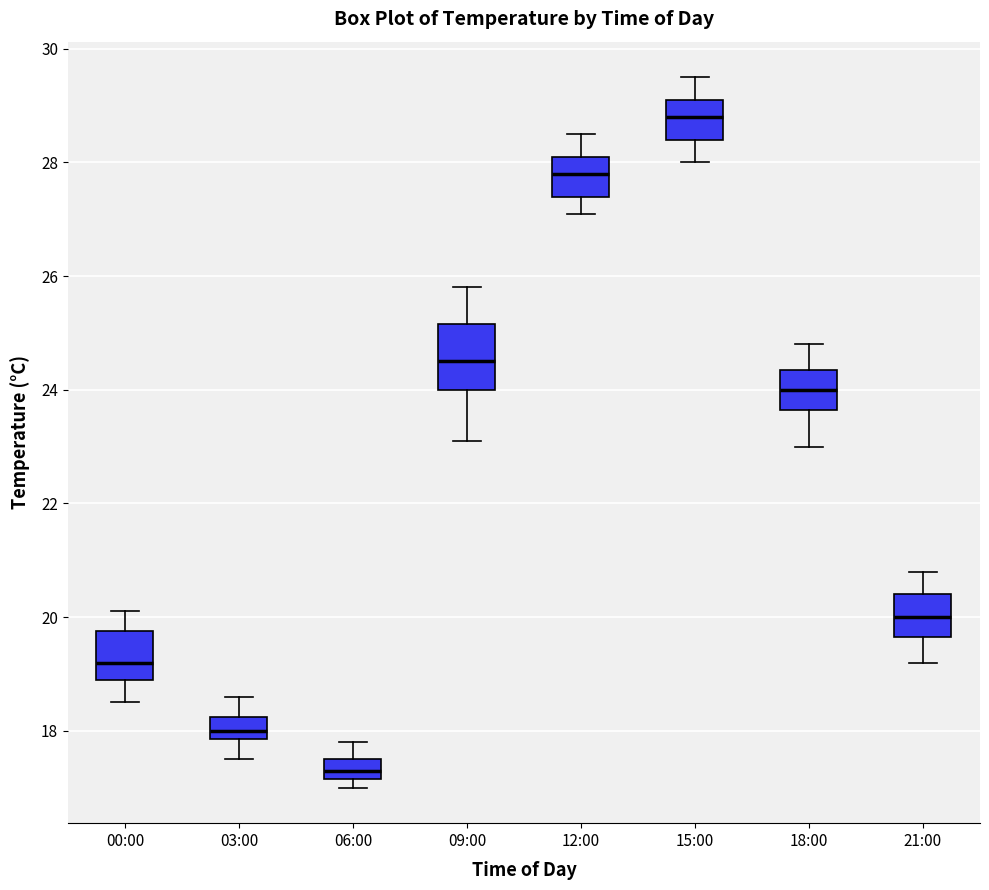

Which box's median line is the highest?

15:00